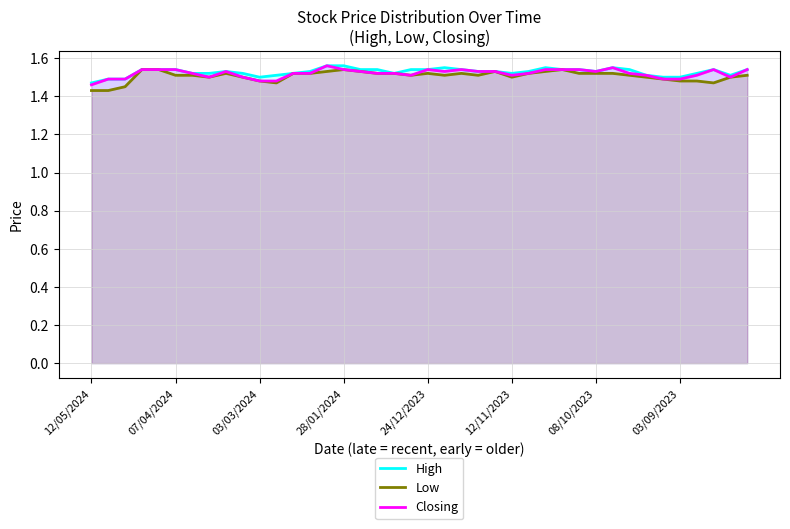

Reading left to right, what are all the values shown in this chart?

High: 1.5	1.5	1.5	1.5	1.5	1.5	1.5	1.5	1.5	1.5	1.5	1.5	1.5	1.5	1.6	1.6	1.5	1.5	1.5	1.5	1.5	1.6	1.5	1.5	1.5	1.5	1.5	1.6	1.5	1.5	1.5	1.6	1.5	1.5	1.5	1.5	1.5	1.5	1.5	1.5
Low: 1.4	1.4	1.4	1.5	1.5	1.5	1.5	1.5	1.5	1.5	1.5	1.5	1.5	1.5	1.5	1.5	1.5	1.5	1.5	1.5	1.5	1.5	1.5	1.5	1.5	1.5	1.5	1.5	1.5	1.5	1.5	1.5	1.5	1.5	1.5	1.5	1.5	1.5	1.5	1.5
Closing: 1.5	1.5	1.5	1.5	1.5	1.5	1.5	1.5	1.5	1.5	1.5	1.5	1.5	1.5	1.6	1.5	1.5	1.5	1.5	1.5	1.5	1.5	1.5	1.5	1.5	1.5	1.5	1.5	1.5	1.5	1.5	1.6	1.5	1.5	1.5	1.5	1.5	1.5	1.5	1.5